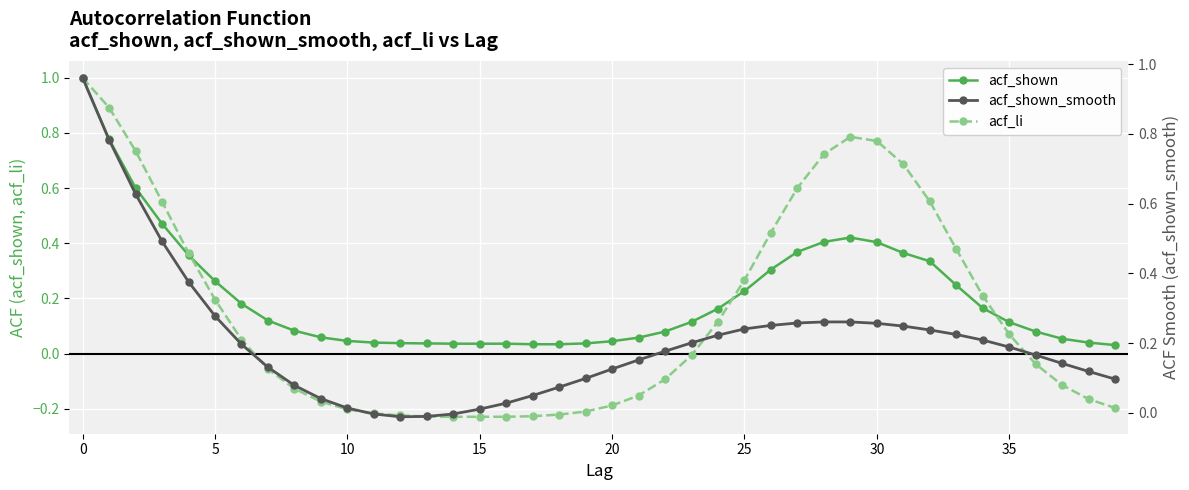

Rank the series at 23 from lowest to highest value.

acf_li, acf_shown, acf_shown_smooth